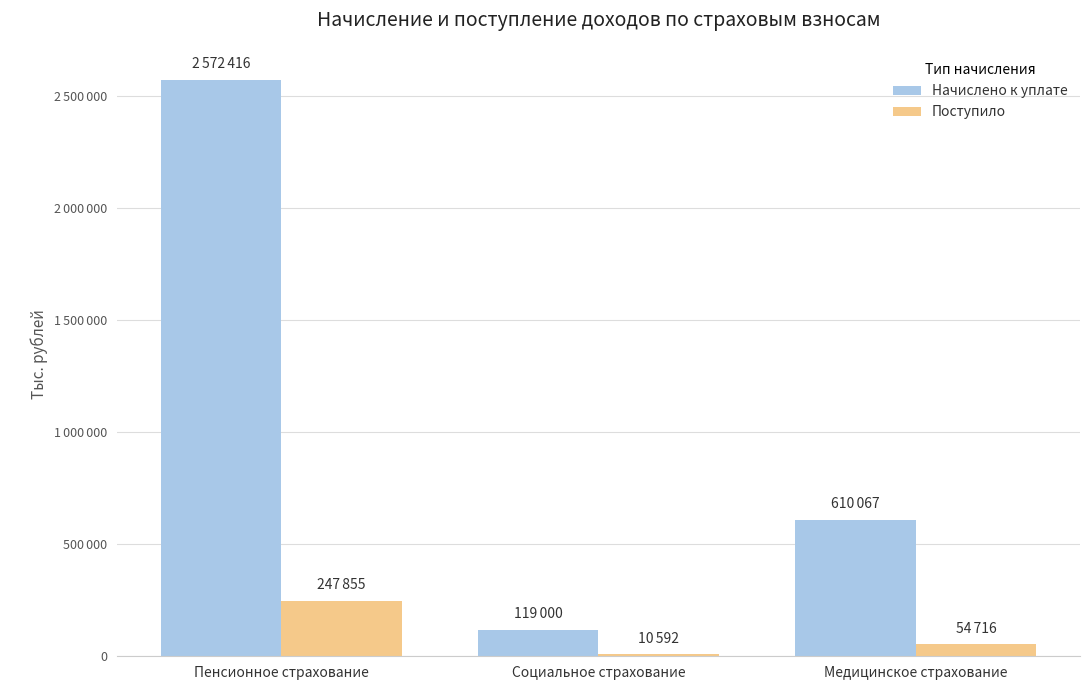

What are all the series names shown in the legend?

Начислено к уплате, Поступило